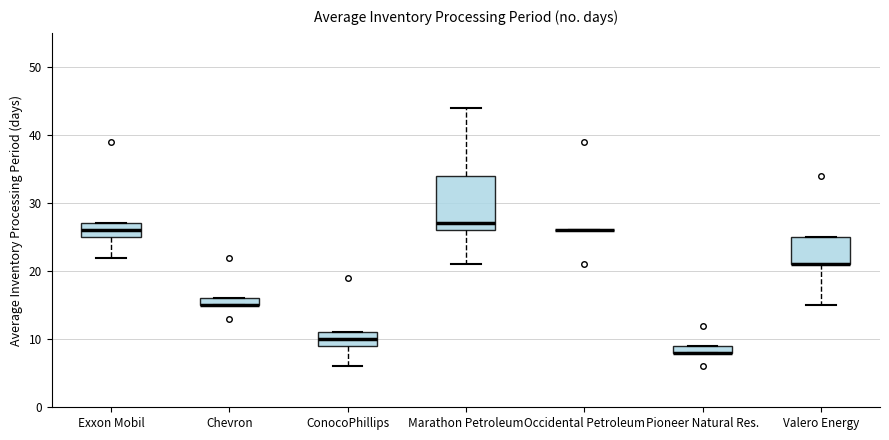

Where does the median line of the box for Marathon Petroleum sit on the y-axis? The values are not printed on the chart, so give them approximately, as read against the axis.

27